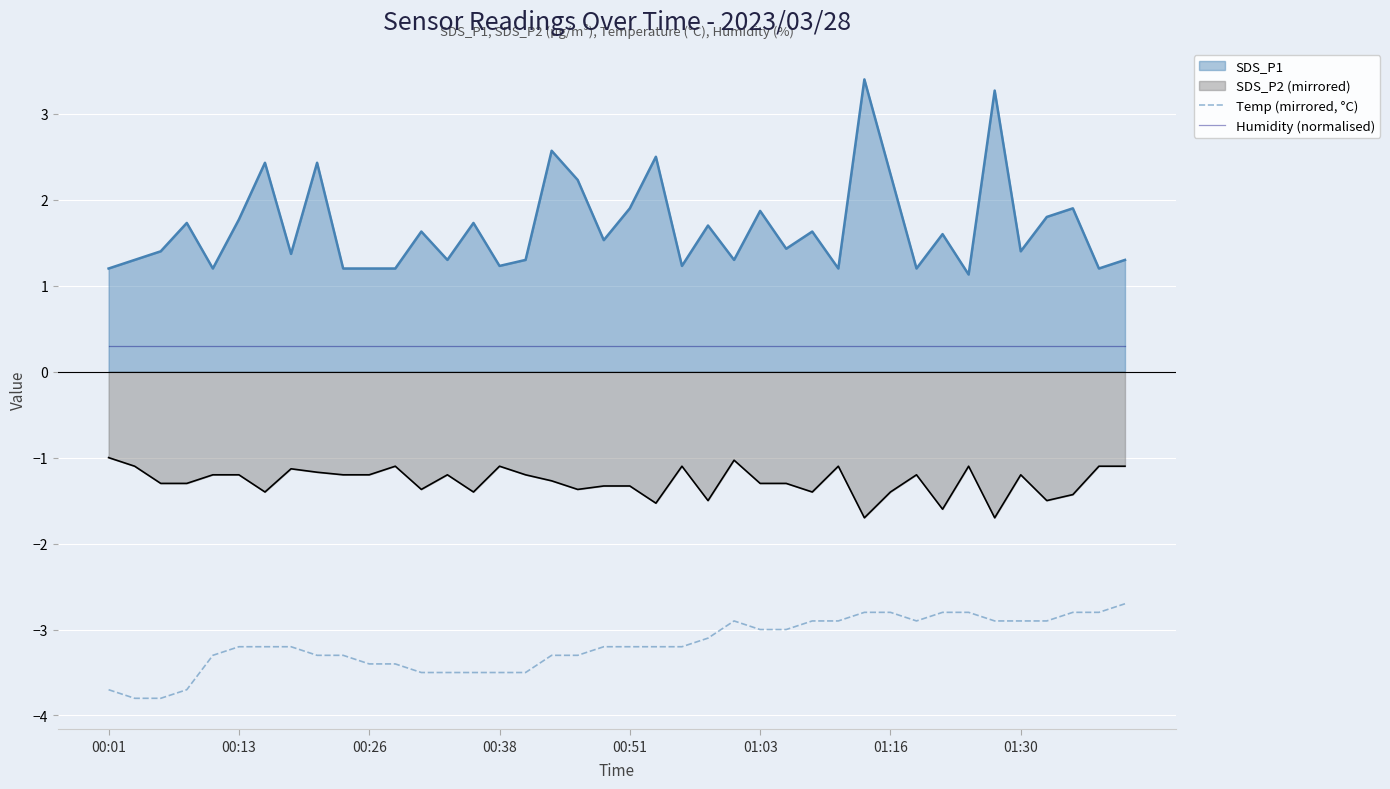

The value of Humidity (normalised) at 24 is 0.4. True or false?

False